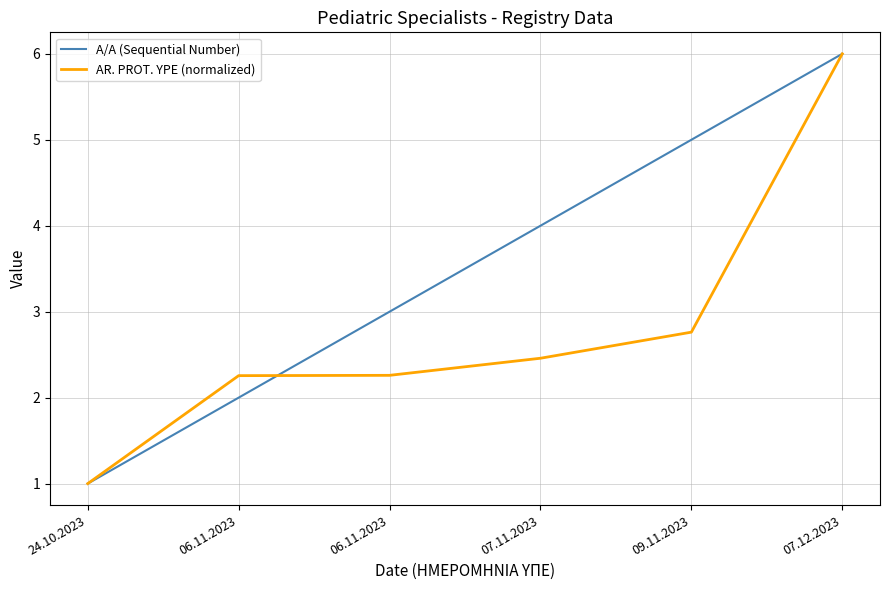

How many lines are shown in the chart?

2